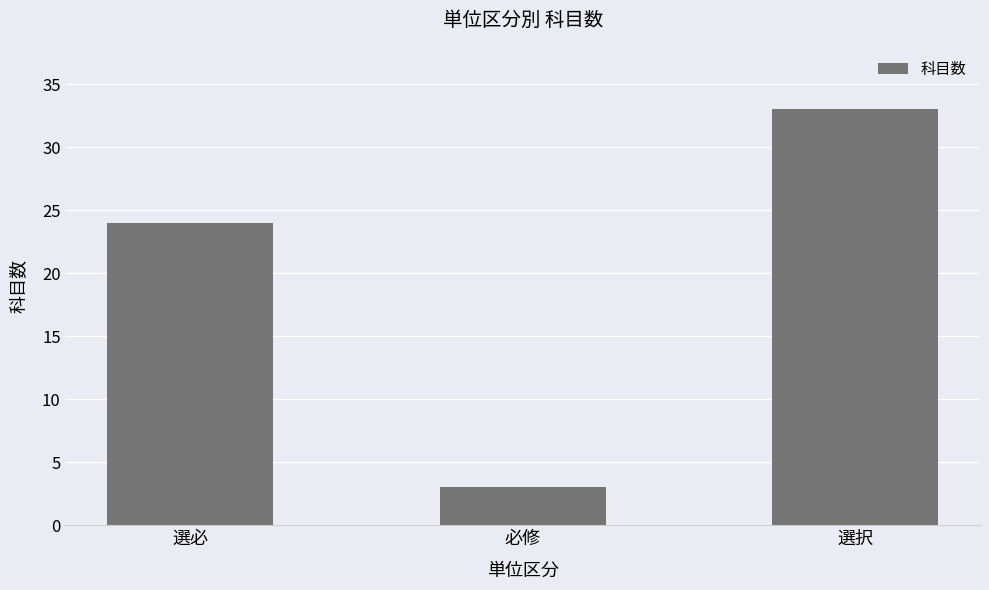

What is the average value?

20